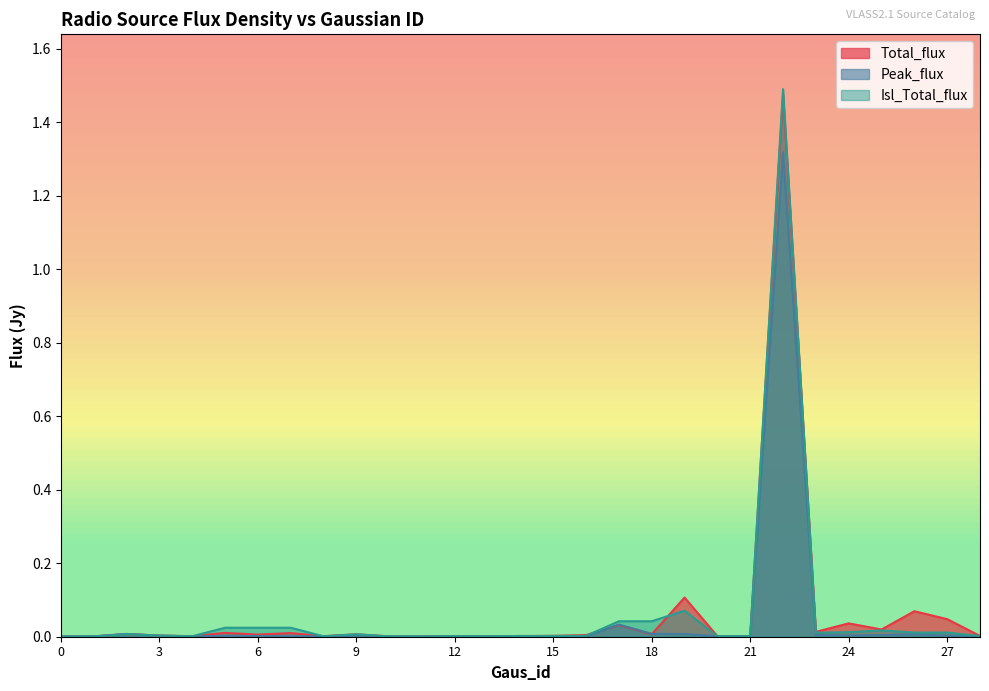

Rank the series by their maximum value, from lowest to highest.

Peak_flux, Total_flux, Isl_Total_flux